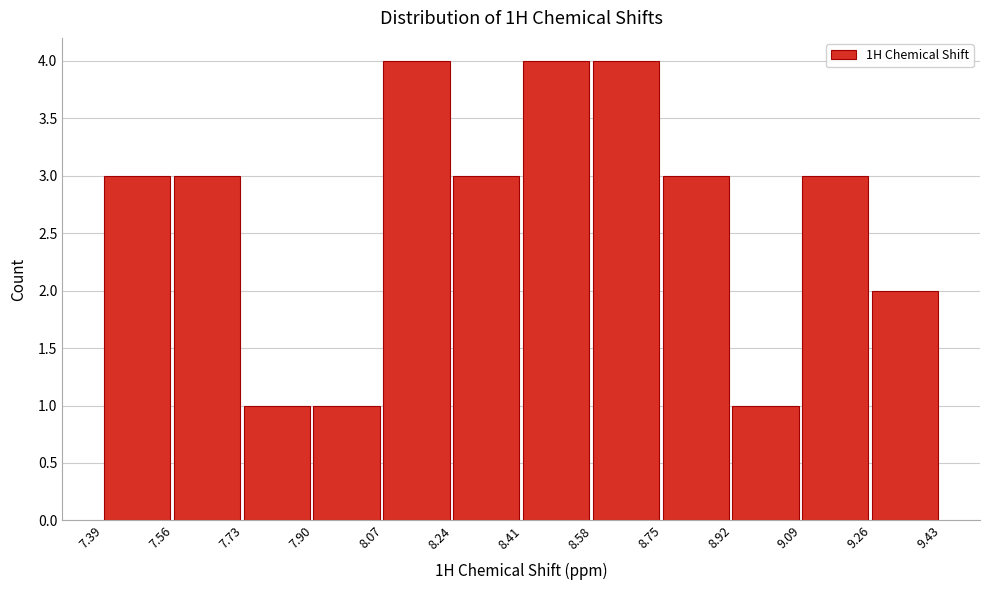

Reading left to right, transcribe this chart: for each bar, give the range it covers on the x-axis and its height. The values are not printed on the chart, so give them approximately, as read against the axis.

7.39 to 7.56: 3
7.56 to 7.73: 3
7.73 to 7.90: 1
7.90 to 8.07: 1
8.07 to 8.24: 4
8.24 to 8.41: 3
8.41 to 8.58: 4
8.58 to 8.75: 4
8.75 to 8.92: 3
8.92 to 9.09: 1
9.09 to 9.26: 3
9.26 to 9.43: 2